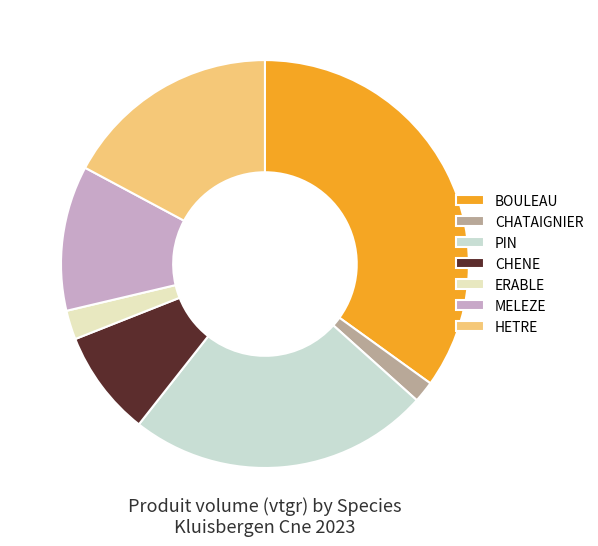

To the nearest percent, what is the difference between the largest and smallest slice percentages?

33%